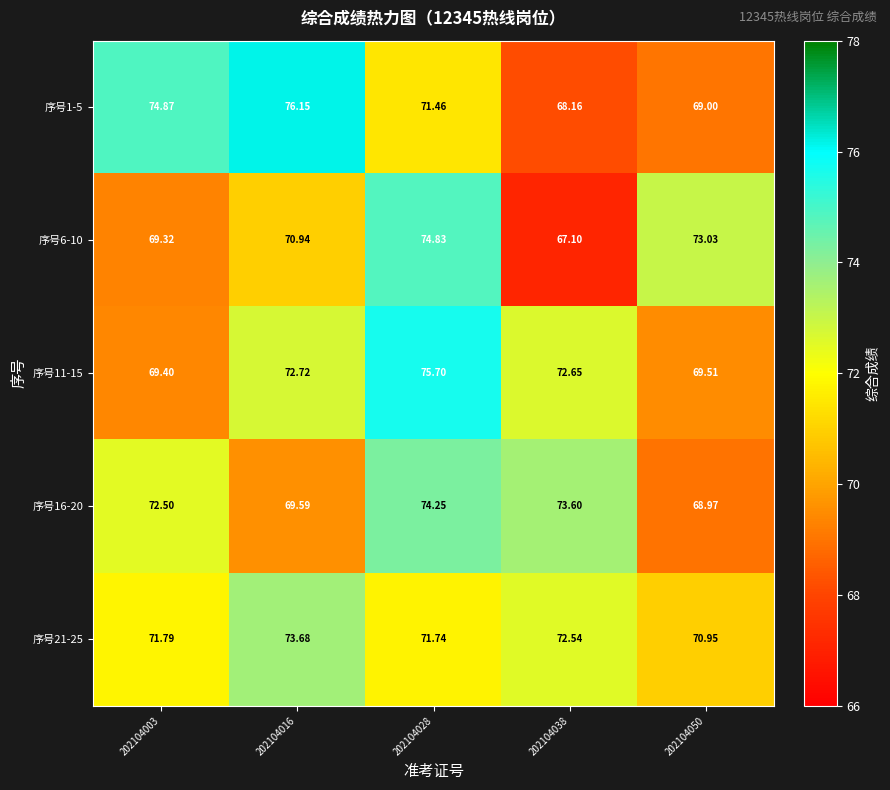

Is the value of 序号11-15 at 202104050 greater than the value of 序号16-20 at 202104028?

No